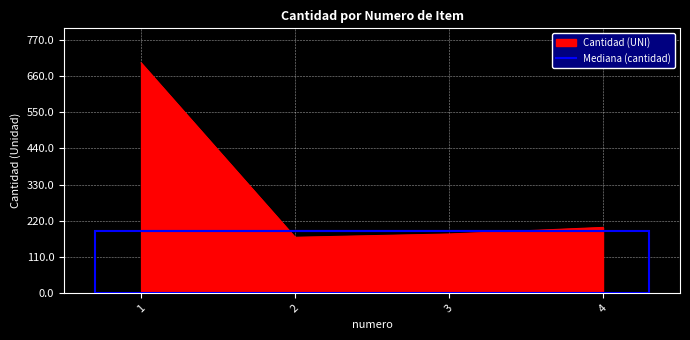

Rank the series by their maximum value, from lowest to highest.

Mediana (cantidad), Cantidad (UNI)